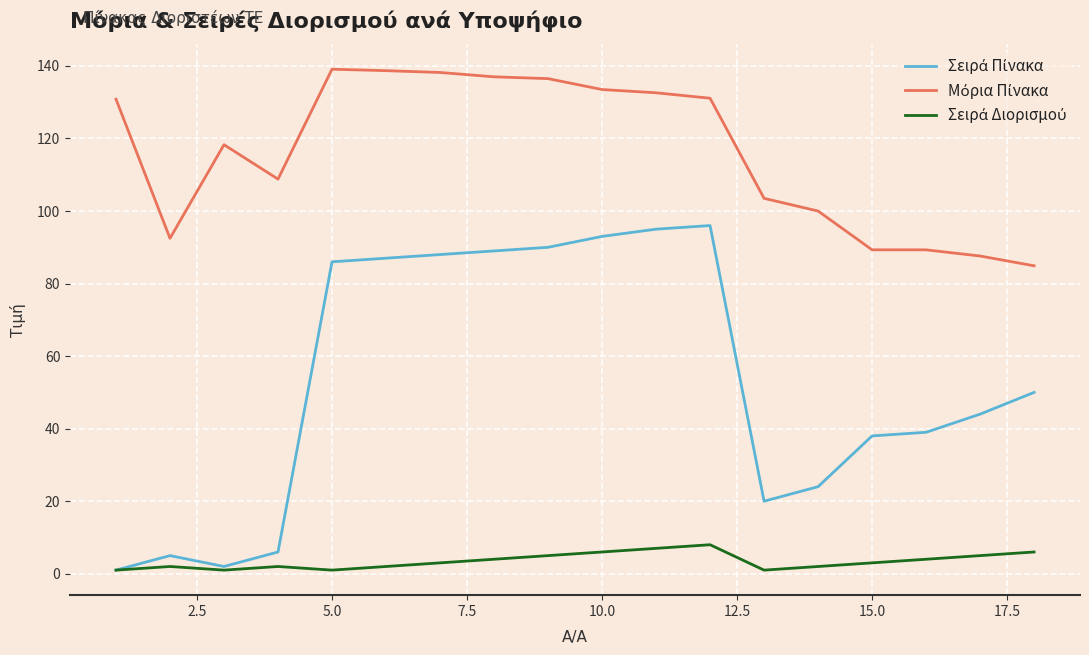

How many lines are shown in the chart?

3